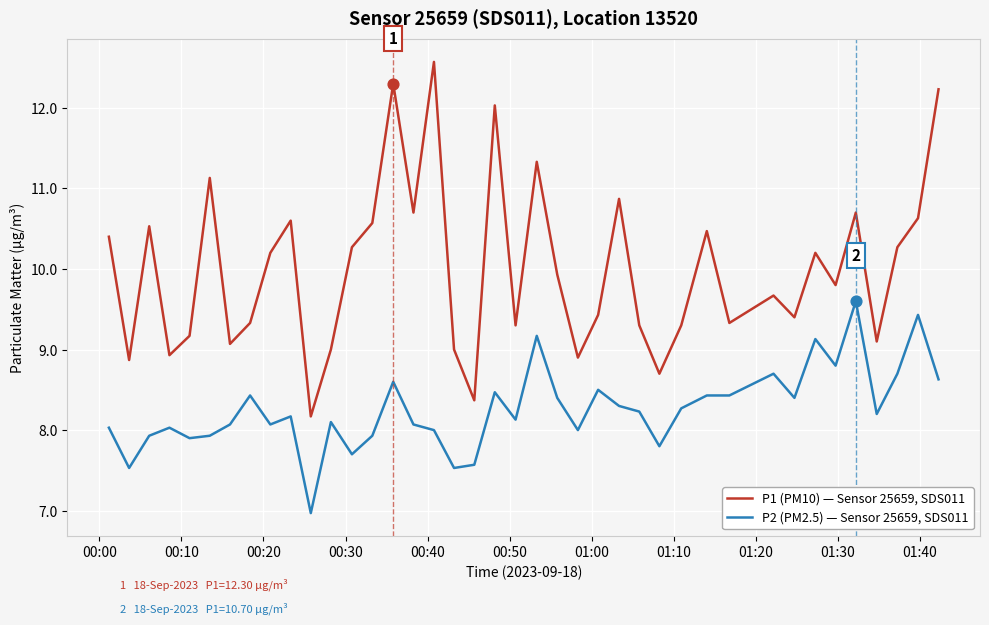

Which series has the largest total across all categories?

P1 (PM10) — Sensor 25659, SDS011